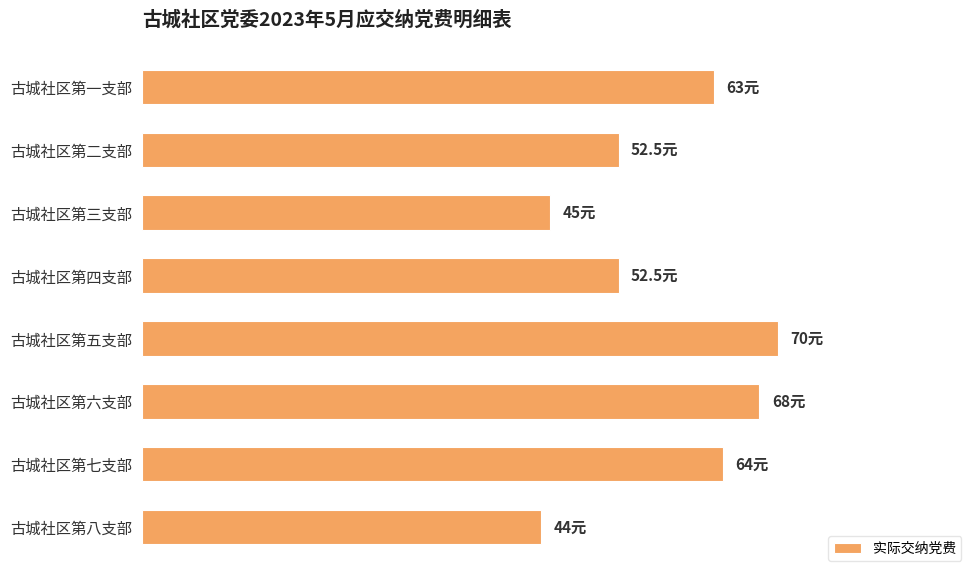

Does the chart contain any negative values?

No